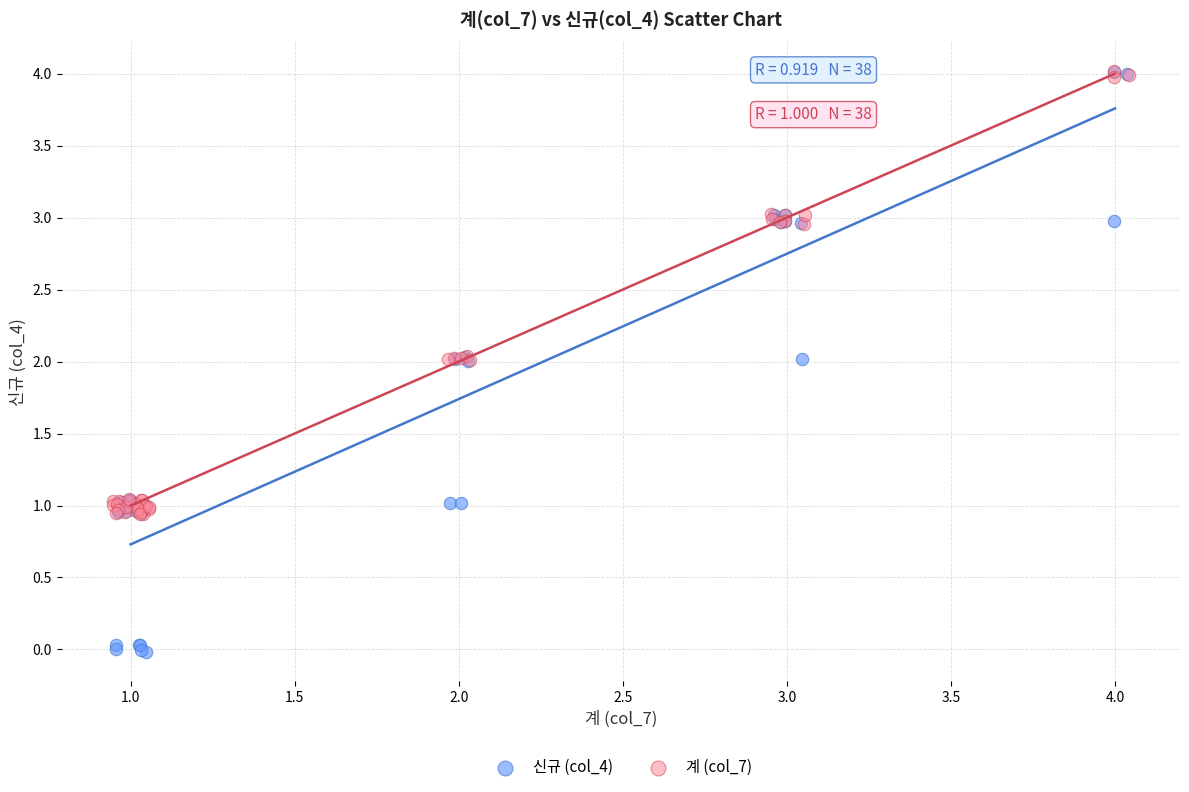

Which series has the widest spread of Y values?

신규 (col_4)